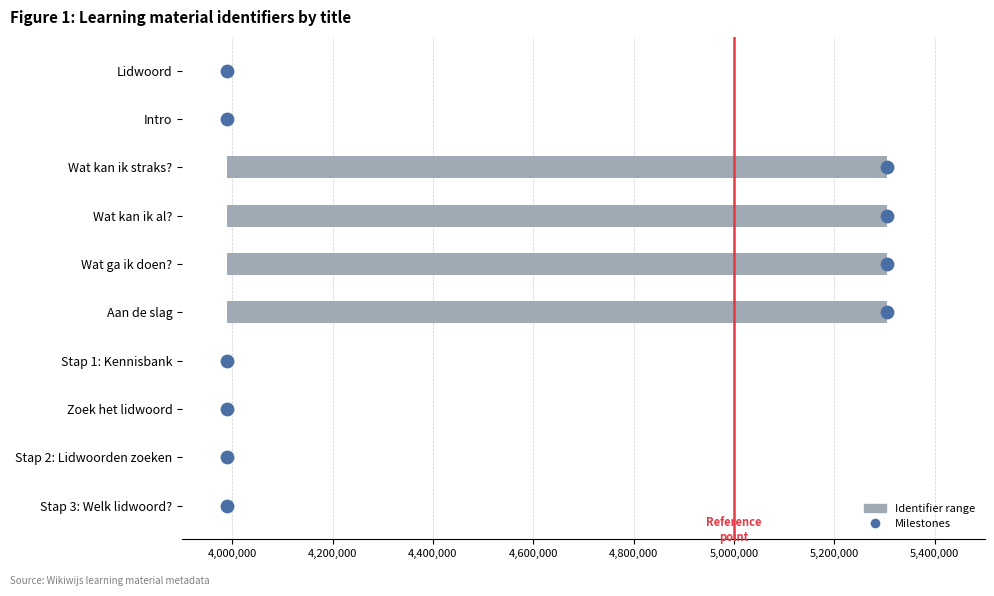

Between Wat kan ik al? and Wat ga ik doen?, which is larger?

Wat ga ik doen?